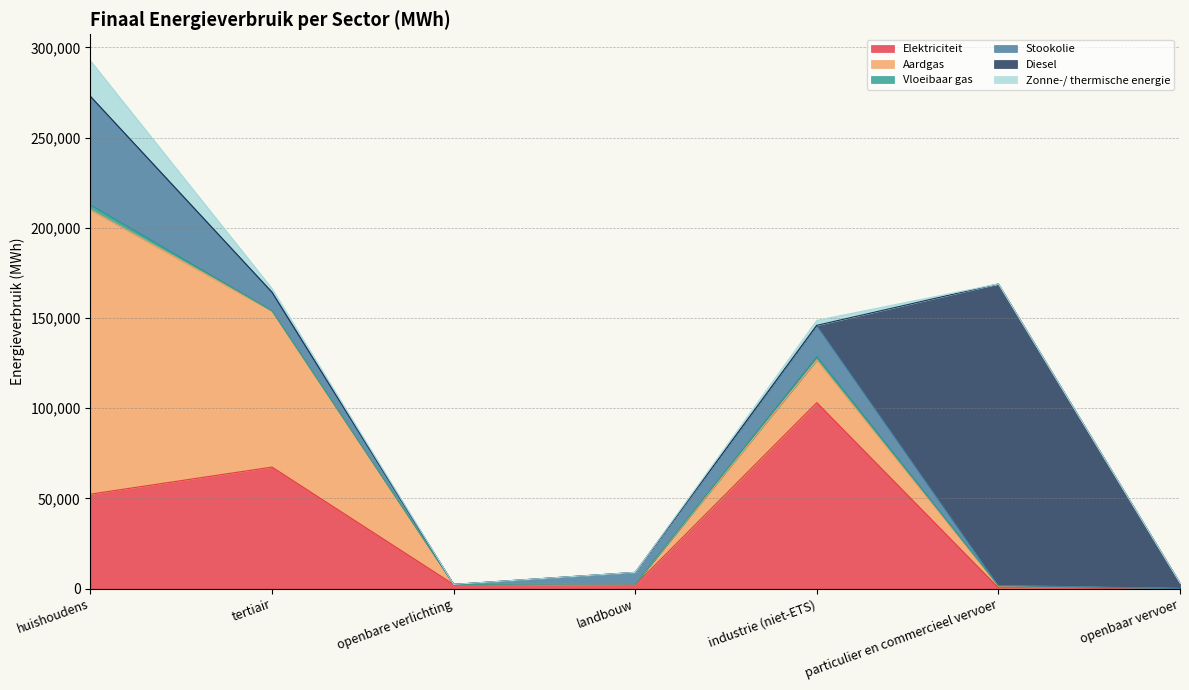

What is the label of the 1st point from the right?

openbaar vervoer